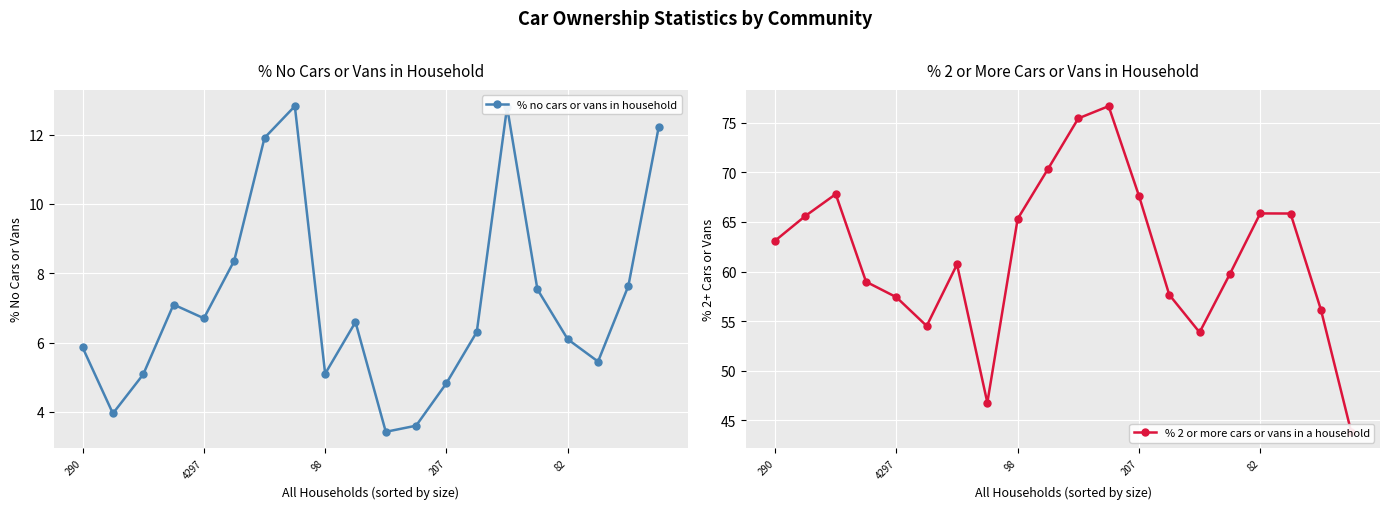

What is the minimum value for % no cars or vans in household?

3.4